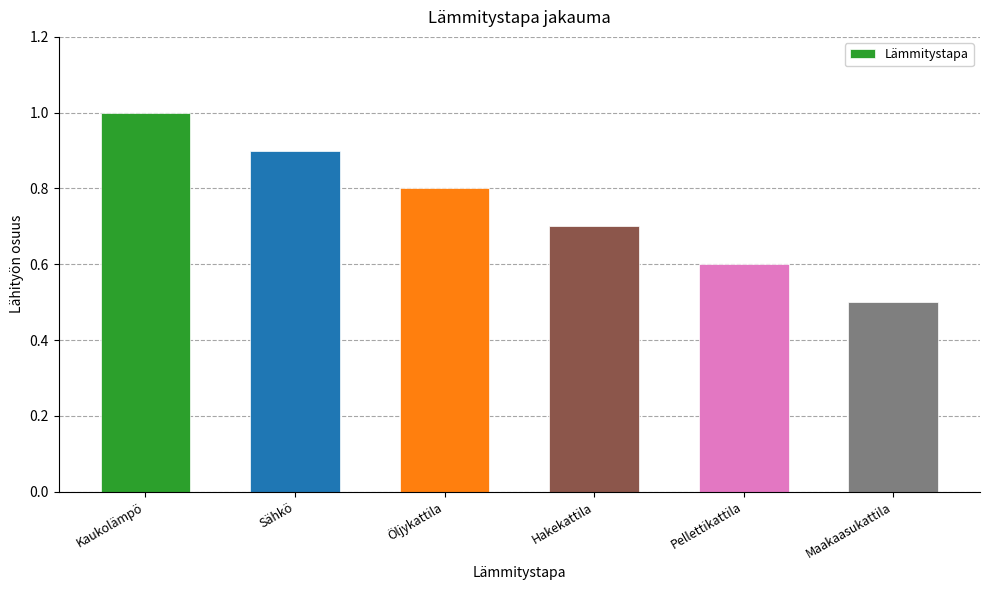

What is the label of the 5th bar from the right?

Sähkö